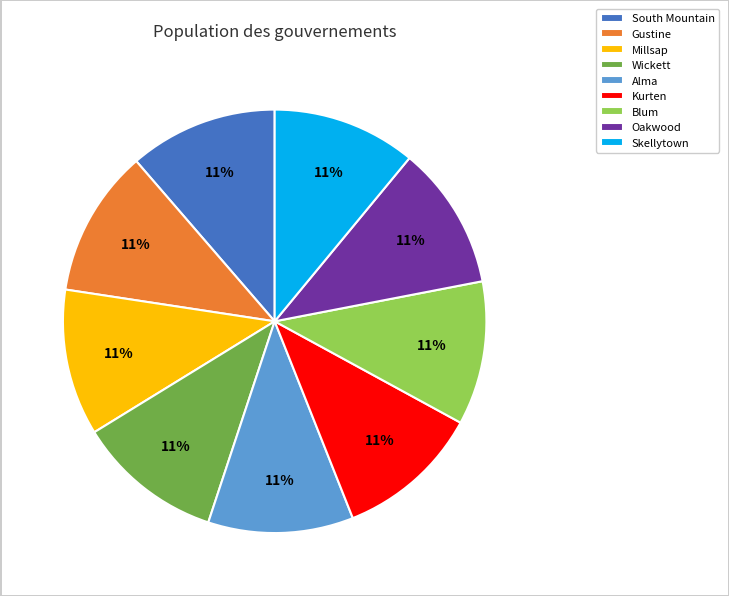

Combined, do Millsap and Kurten account for over 50%?

No